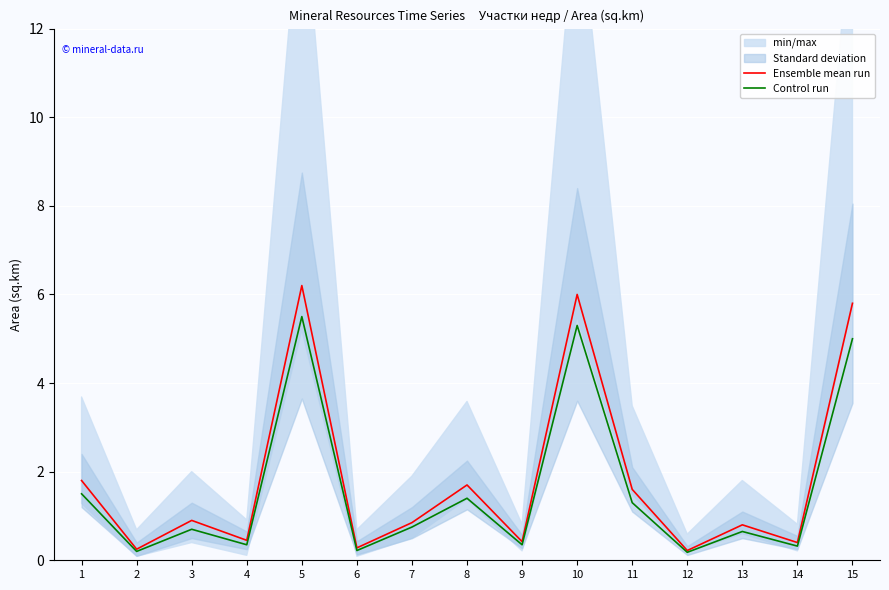

What is the approximate value of Ensemble mean run at 1?

1.8